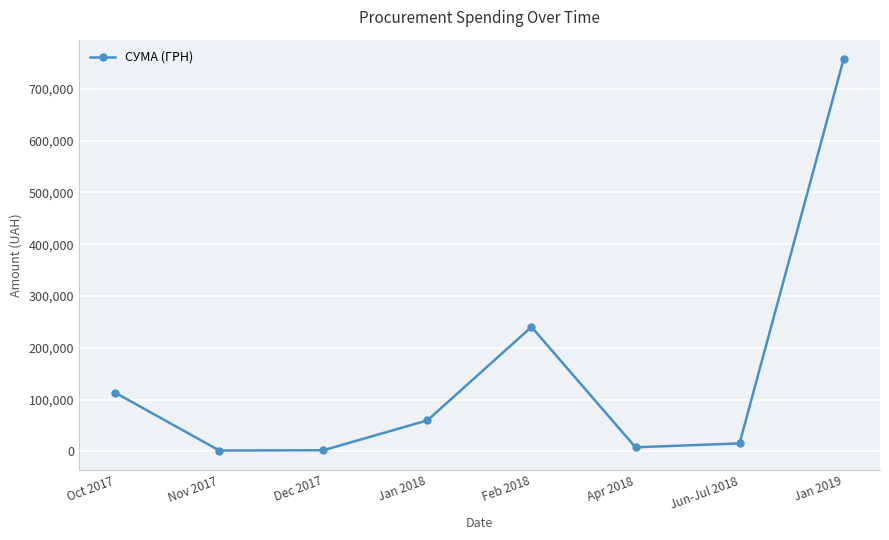

Is it true that the value at Feb 2018 is 420916.4?

False